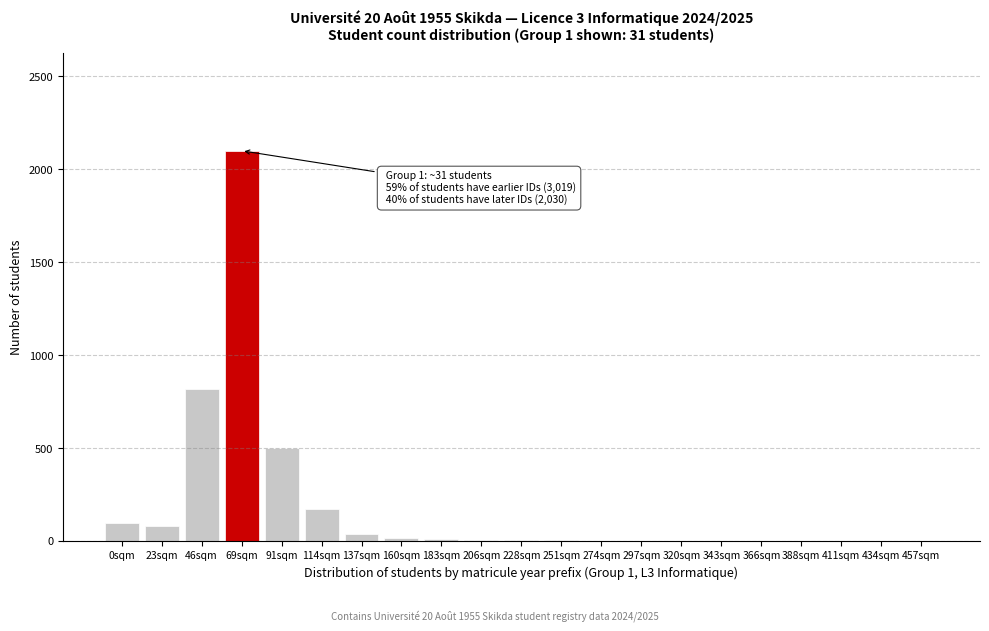

What is the change in value from 0sqm to 91sqm?

+405